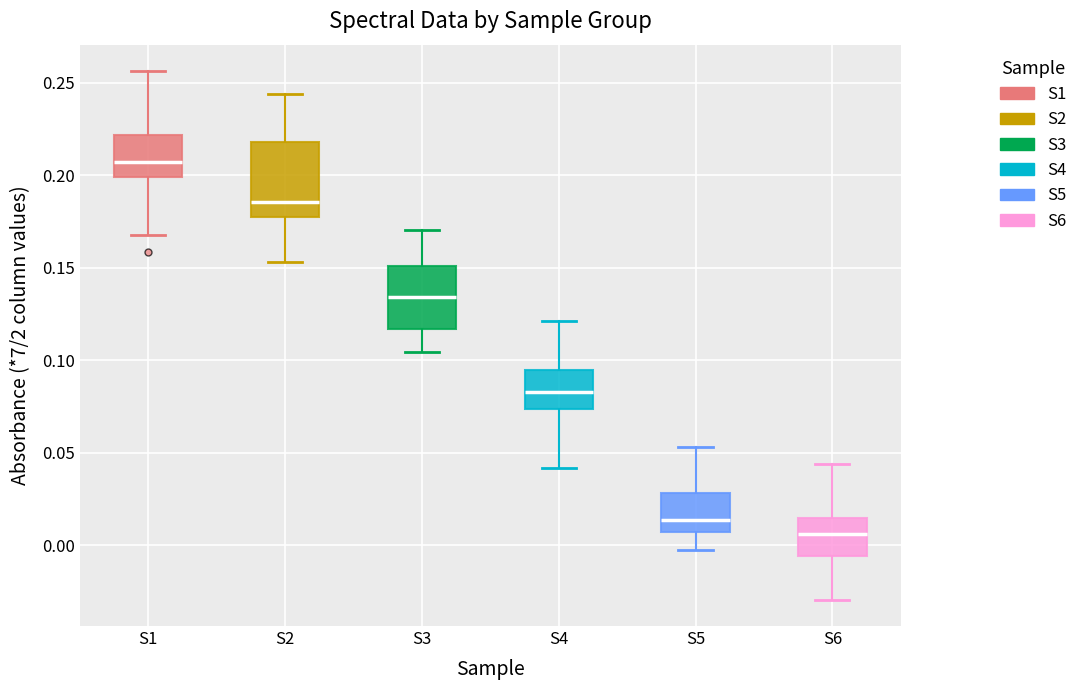

Comparing the boxes themselves (not the whiskers), which one is the tallest?

S2